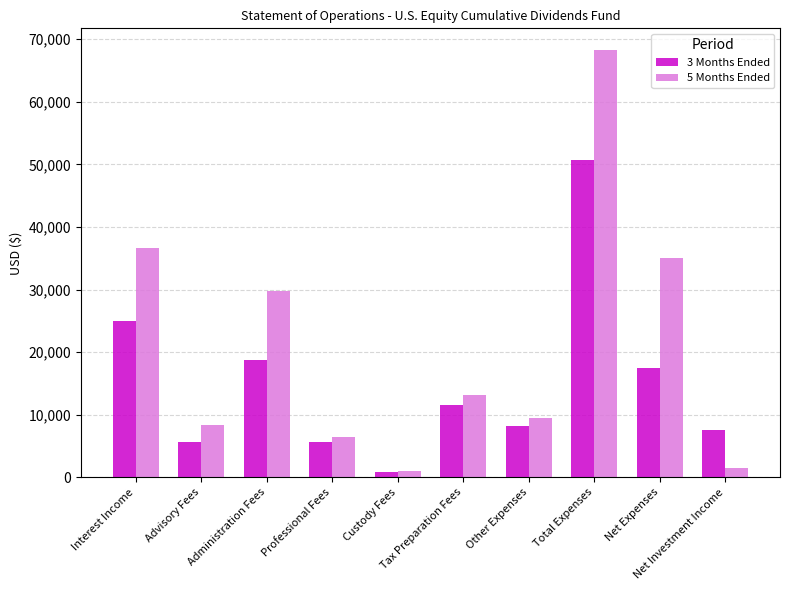

What is the difference between the maximum and minimum values in the 3 Months Ended series?

49860